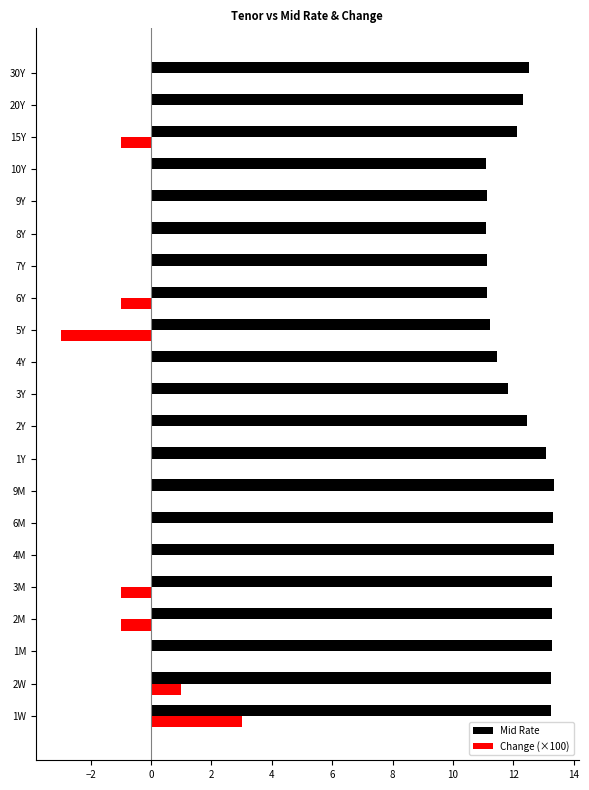

Read the Mid Rate value at 6M.

13.3